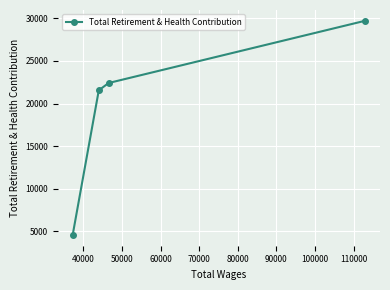

What is the minimum value shown in the chart?

4565